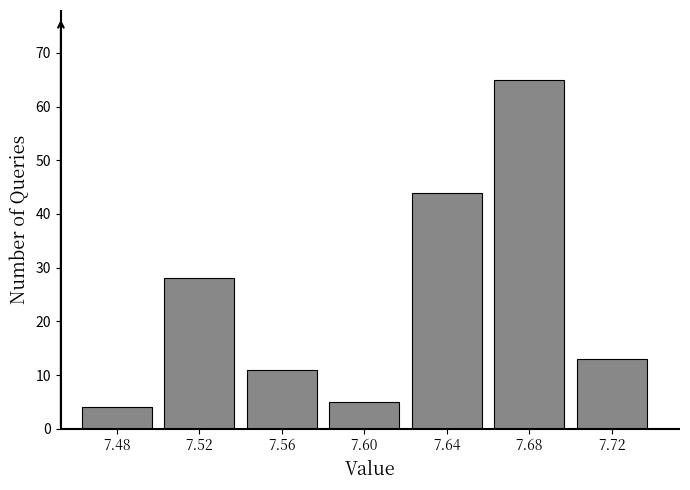

Reading right to left, list all the values displayed in this chart.

13	65	44	5	11	28	4